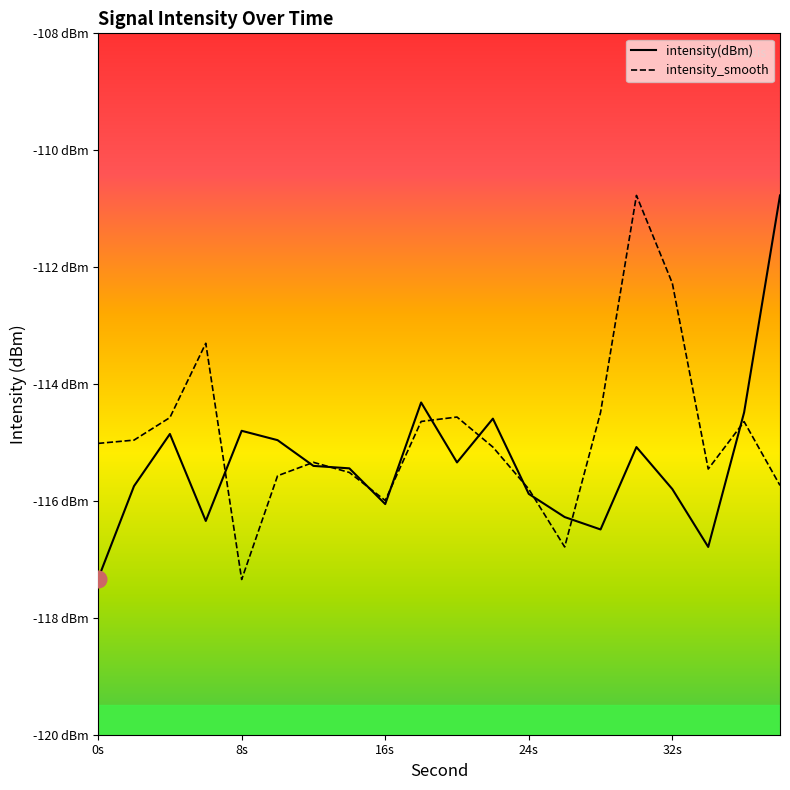

In intensity_smooth, how many points are higher than both neighbors (excluding endpoints)?

5